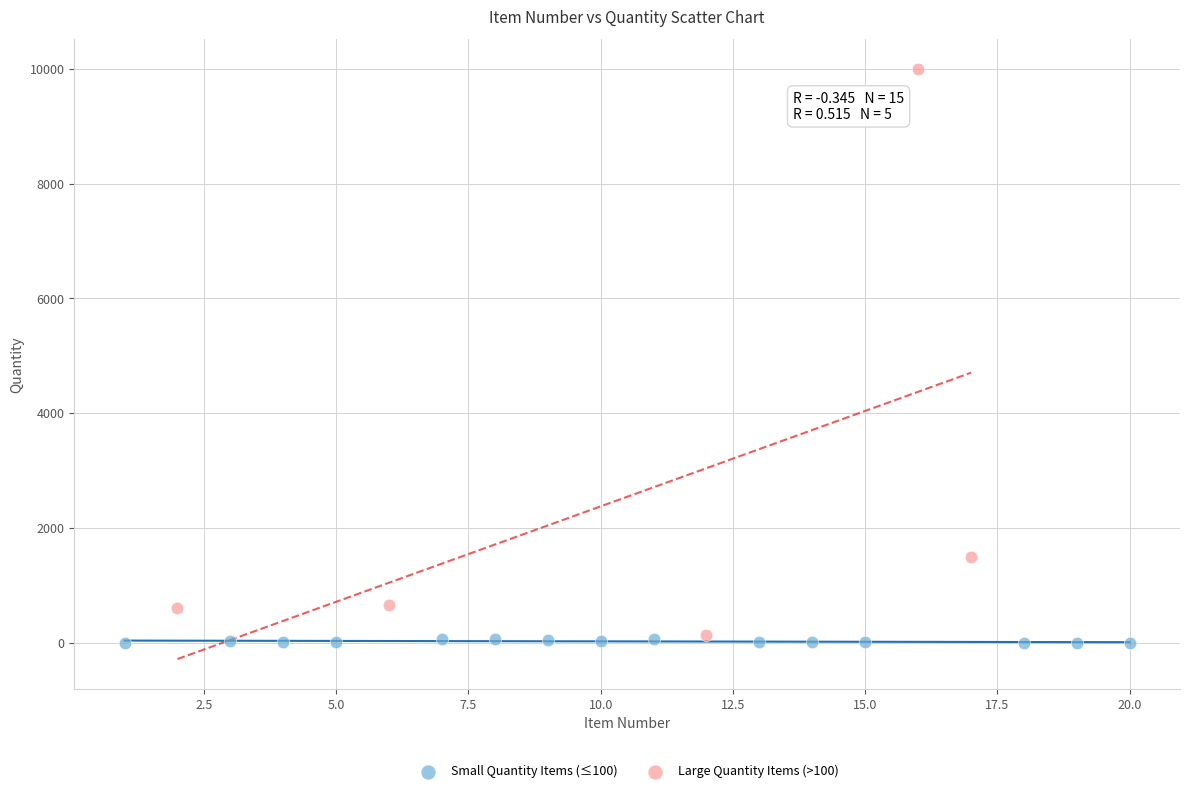

Which series contains the lowest Y value?

Small Quantity Items (≤100)